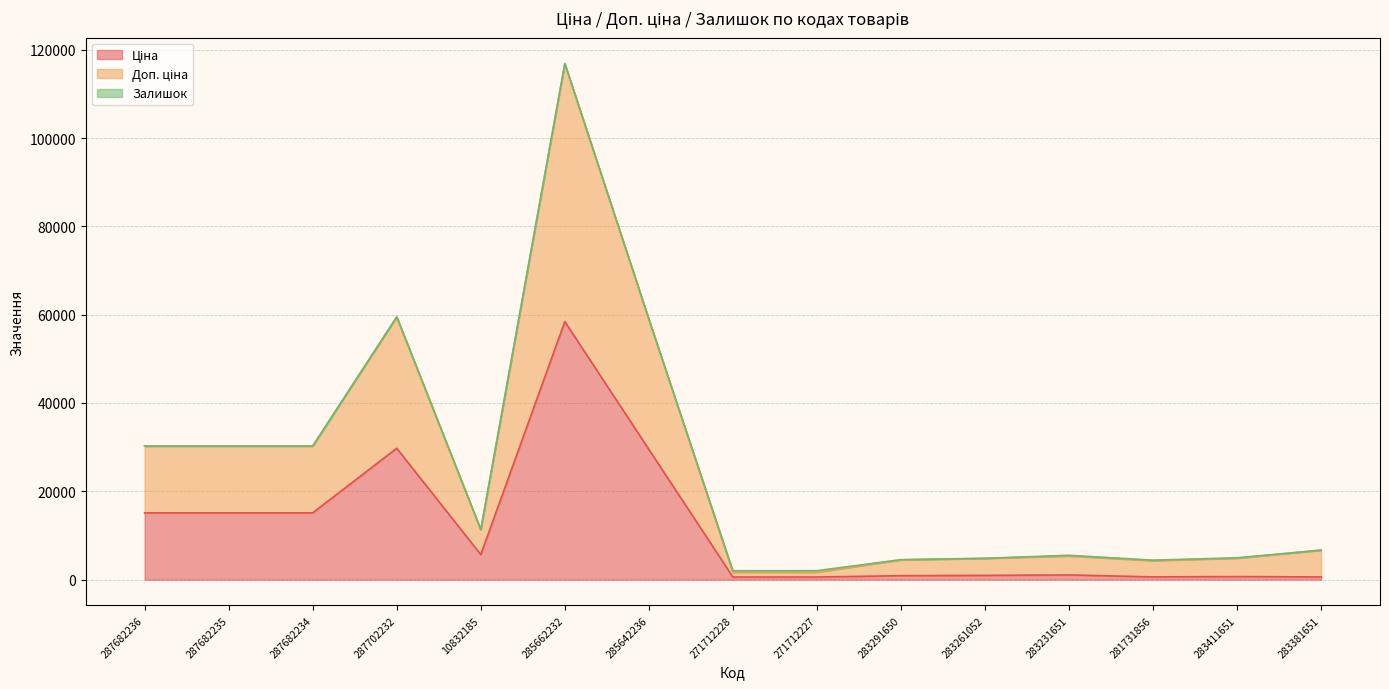

What is the maximum value for Доп. ціна?

116853.1